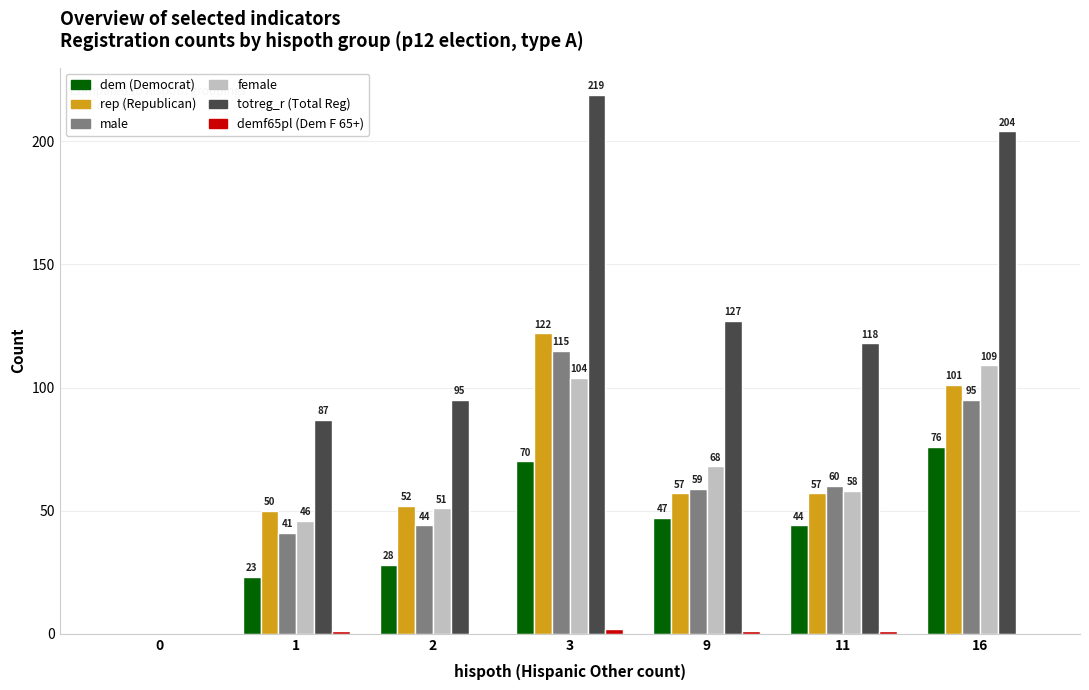

Which label corresponds to the largest value in the chart?

3